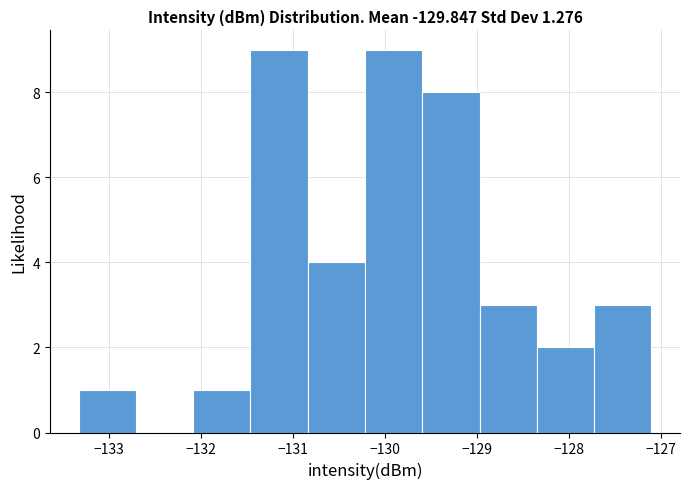

Reading left to right, transcribe this chart: for each bar, give the range it covers on the x-axis and its height. Neither the bar edges nor the heights are printed on the chart, so give them approximately, as read against the axes.

-133.3 to -132.7: 1
-132.7 to -132.1: 0
-132.1 to -131.5: 1
-131.5 to -130.8: 9
-130.8 to -130.2: 4
-130.2 to -129.6: 9
-129.6 to -129.0: 8
-129.0 to -128.4: 3
-128.4 to -127.7: 2
-127.7 to -127.1: 3